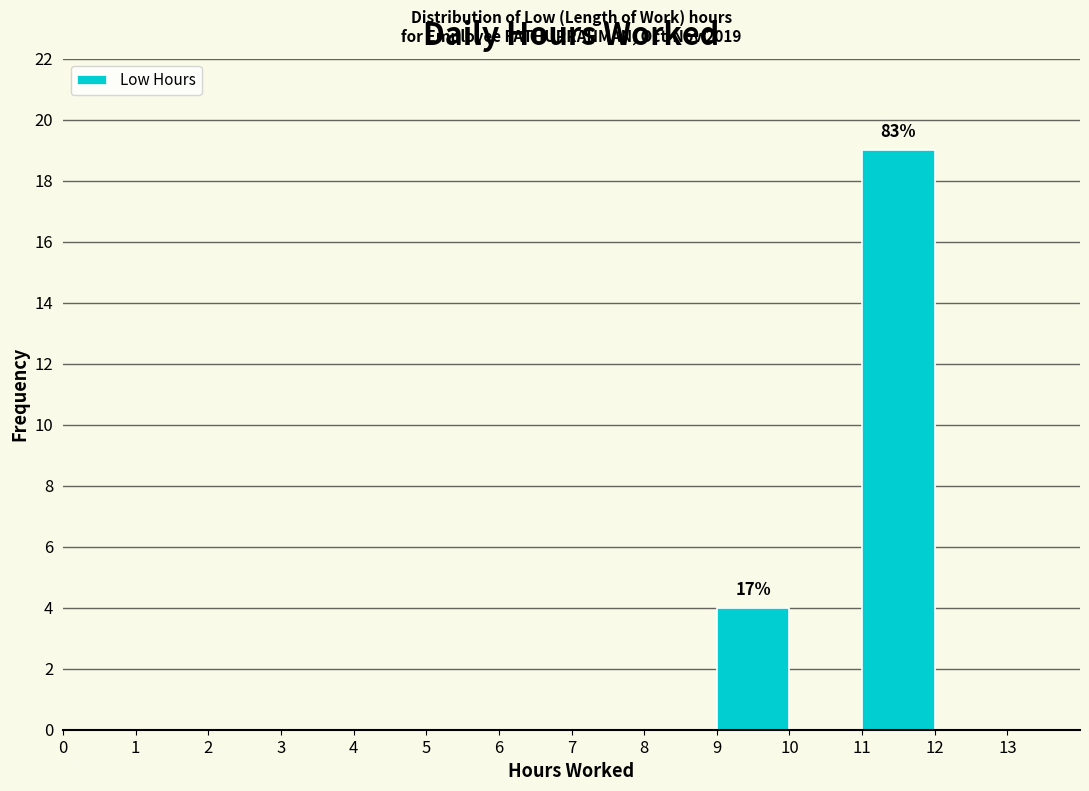

Over which range of the x-axis is the bar tallest?

11 to 12